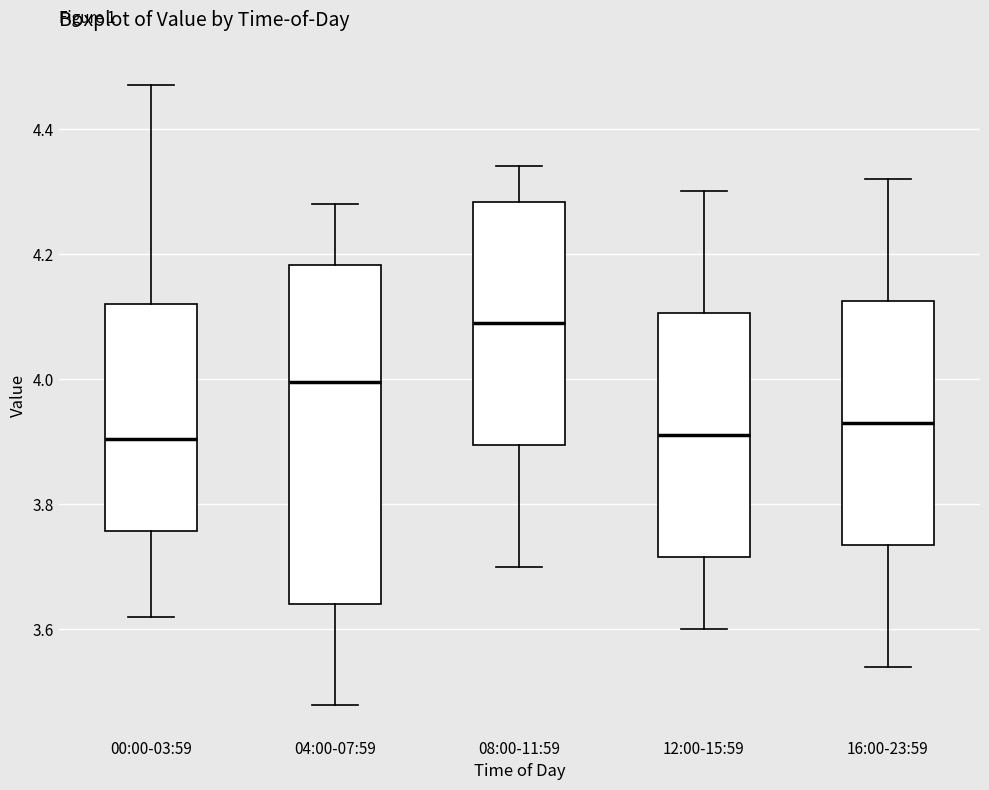

Comparing the boxes themselves (not the whiskers), which one is the tallest?

04:00-07:59